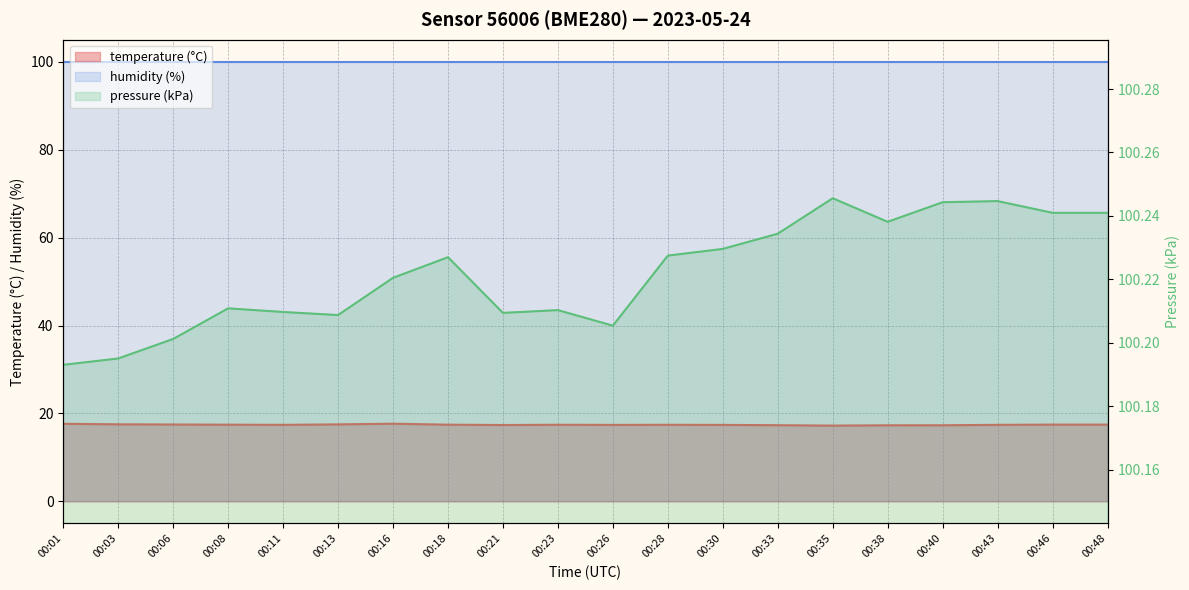

True or false: pressure_kpa has more than 1 interior local peaks.

True